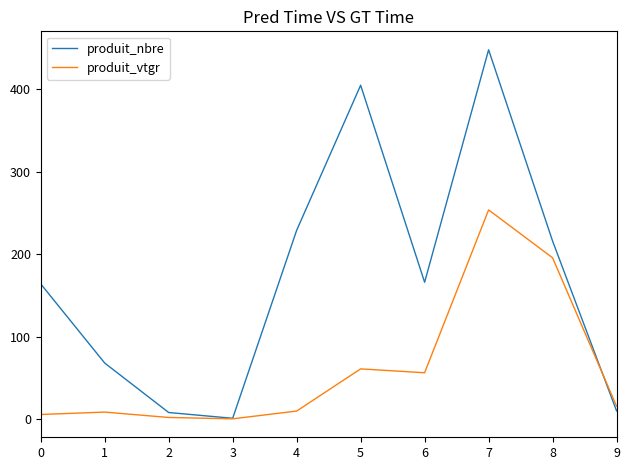

What is the sum of the produit_vtgr values at 4 and 8?

205.5